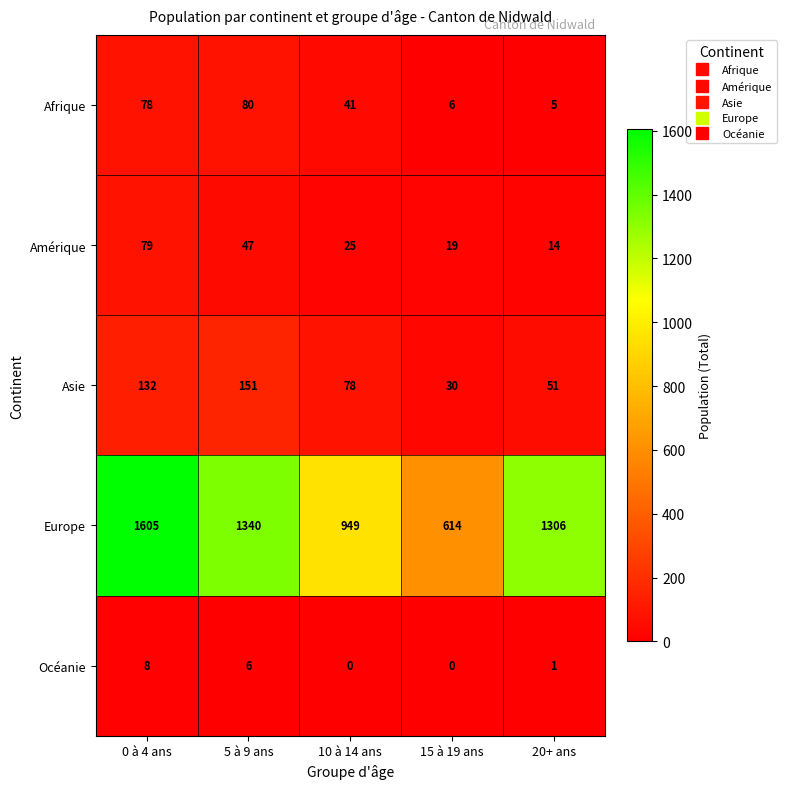

Reading right to left, transcribe all the data shown in this chart.

Afrique: 5	6	41	80	78
Amérique: 14	19	25	47	79
Asie: 51	30	78	151	132
Europe: 1306	614	949	1340	1605
Océanie: 1	0	0	6	8